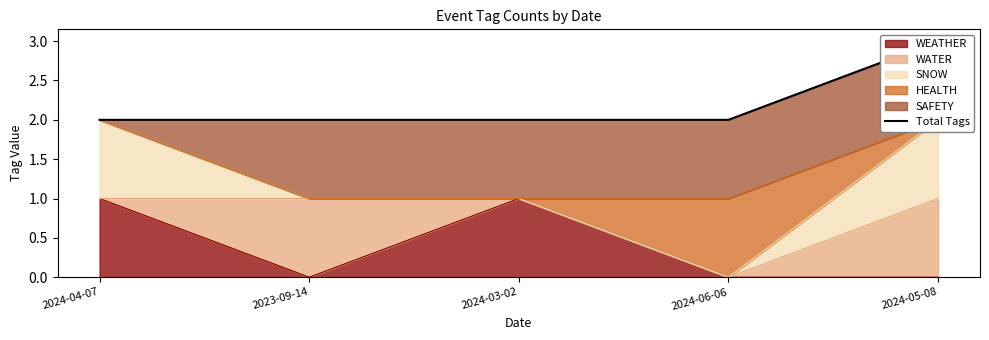

What is the value of the 4th point from the left?

2